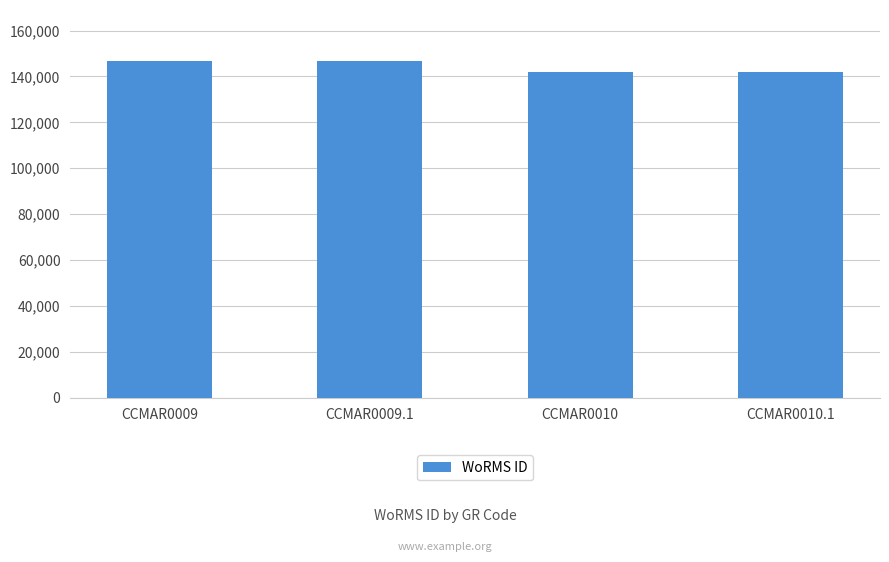

Is it true that the value at CCMAR0010.1 is 91516?

False